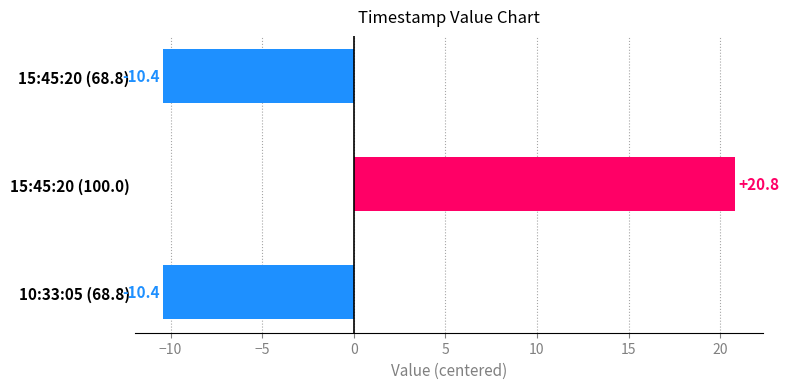

The chart shows a value of -10.4 at 15:45:20 (68.8). True or false?

True